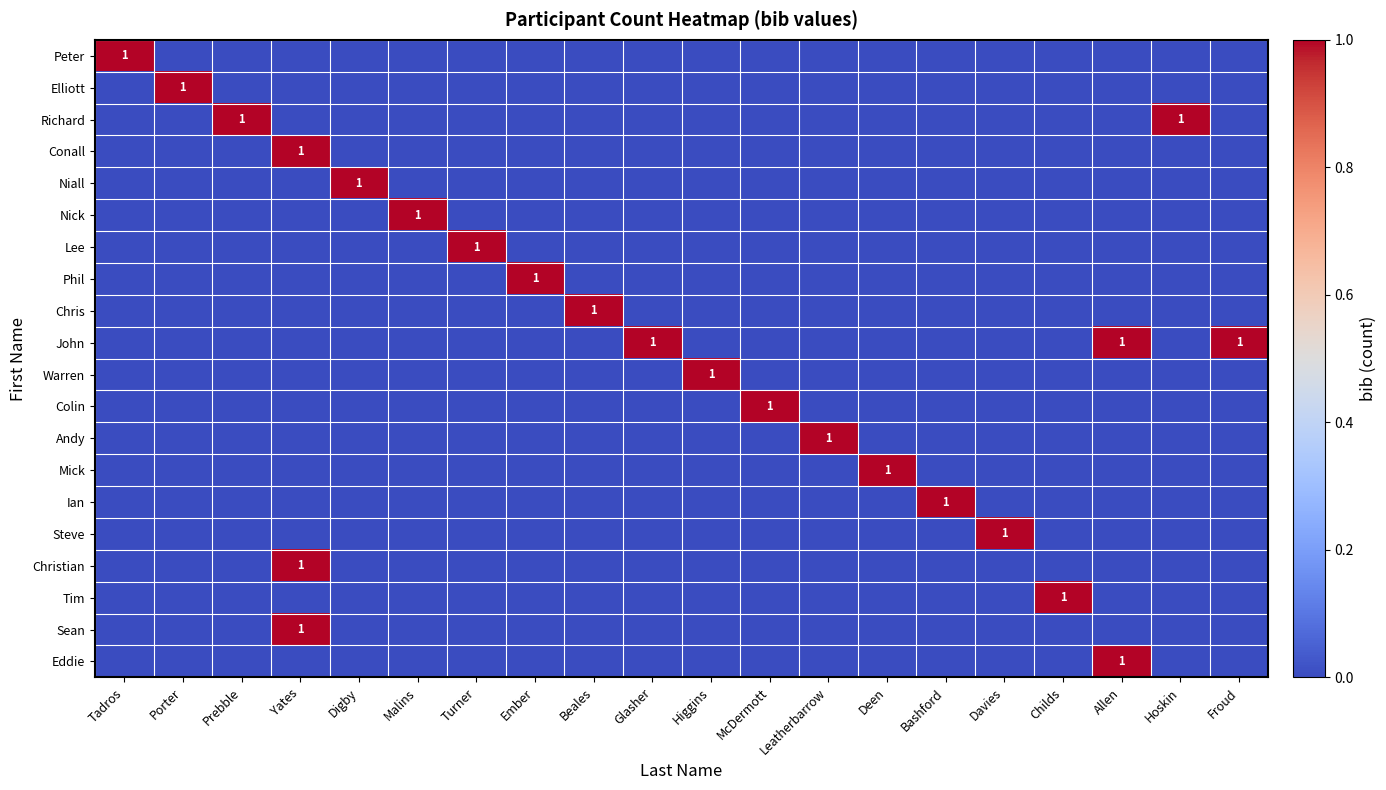

The value of Steve at Deen is 1. True or false?

False